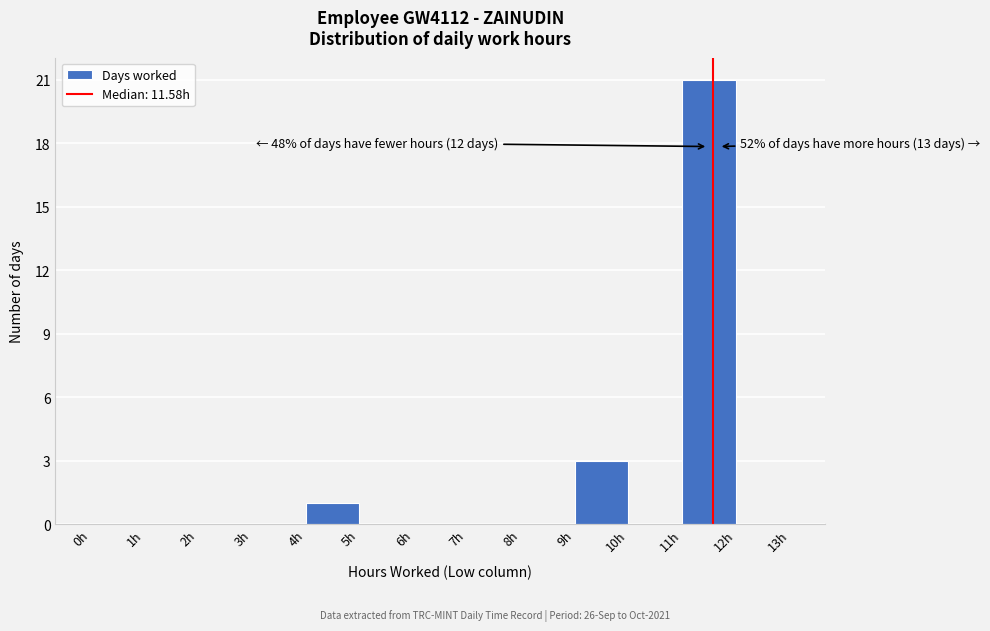

Which range on the x-axis has the tallest bar?

11 to 12